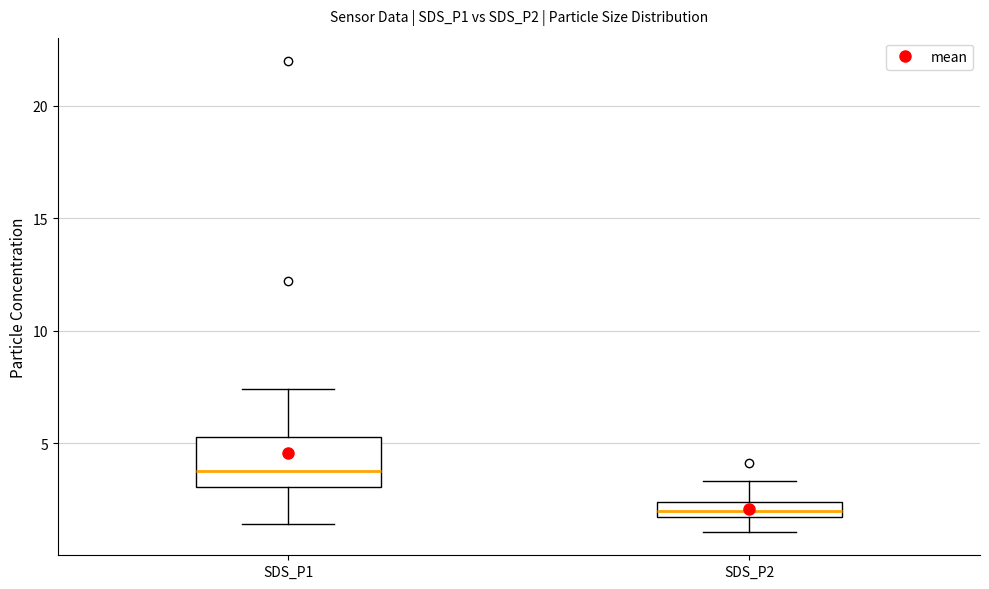

Which box is the tallest, from its lower edge to its upper edge?

SDS_P1